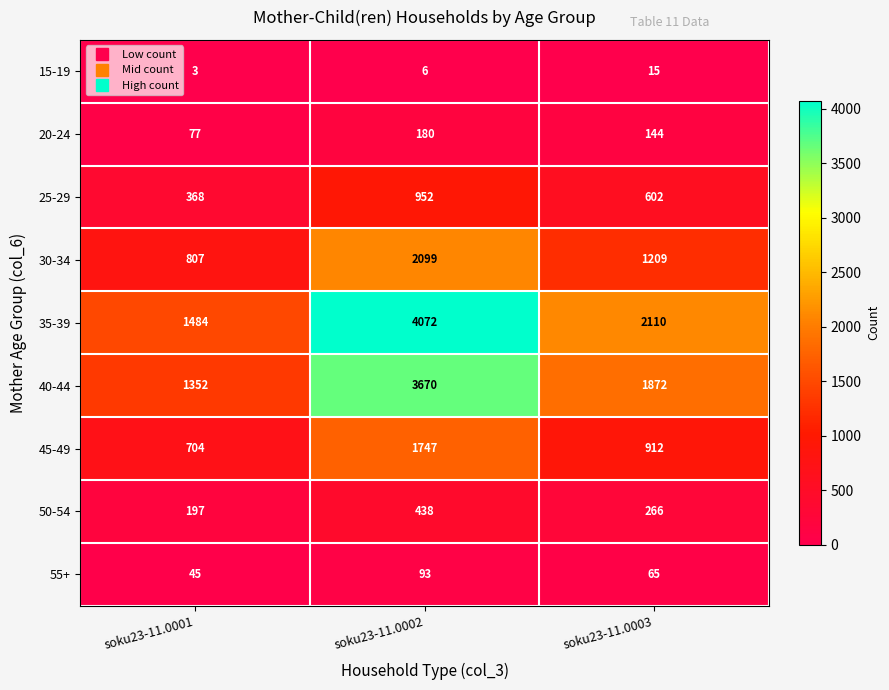

Which series has the largest range (max minus min)?

35-39